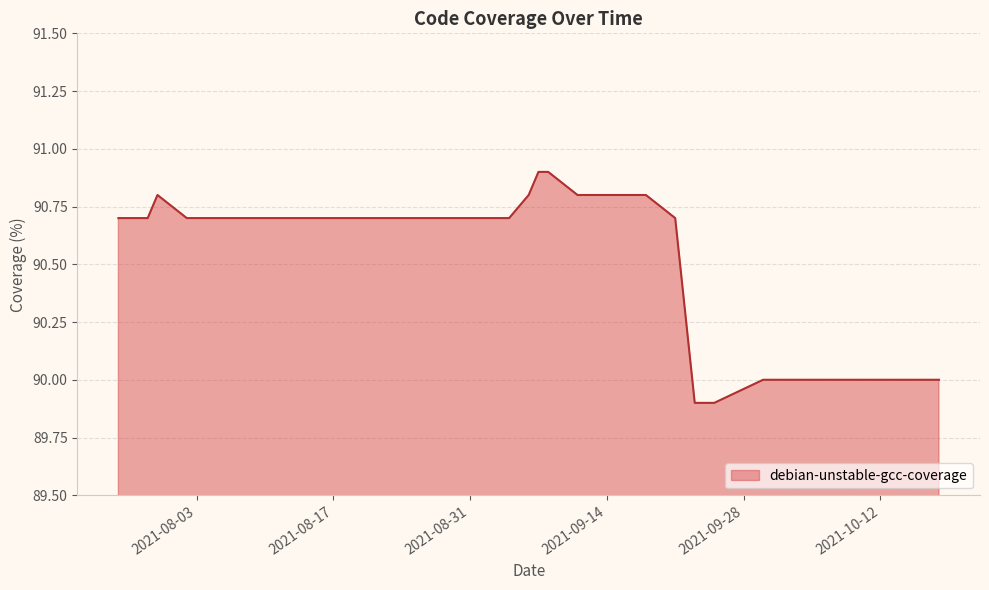

What is the difference between the maximum and minimum values?

1.0